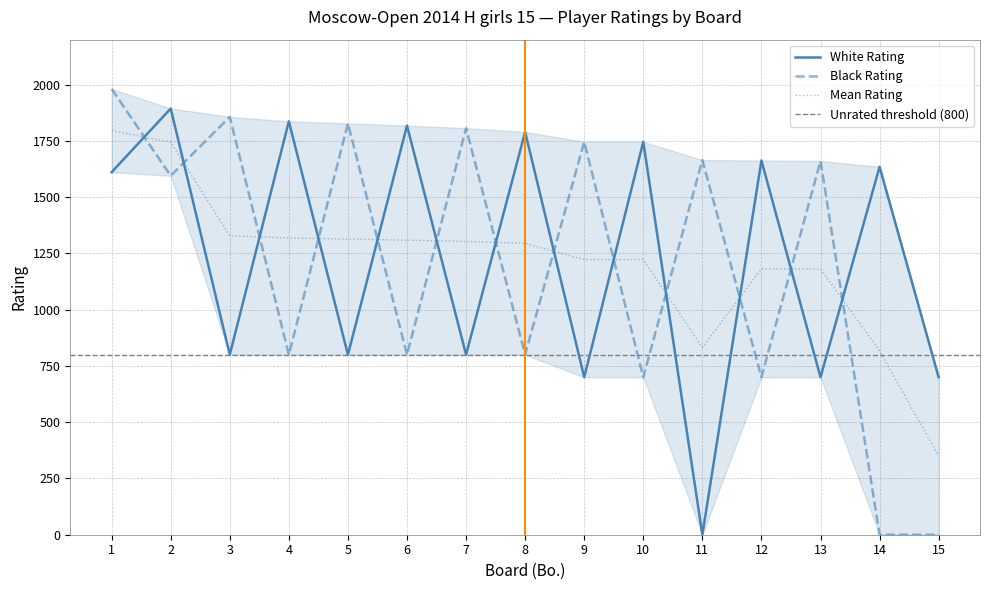

What is the sum of all White Rating values?

18494